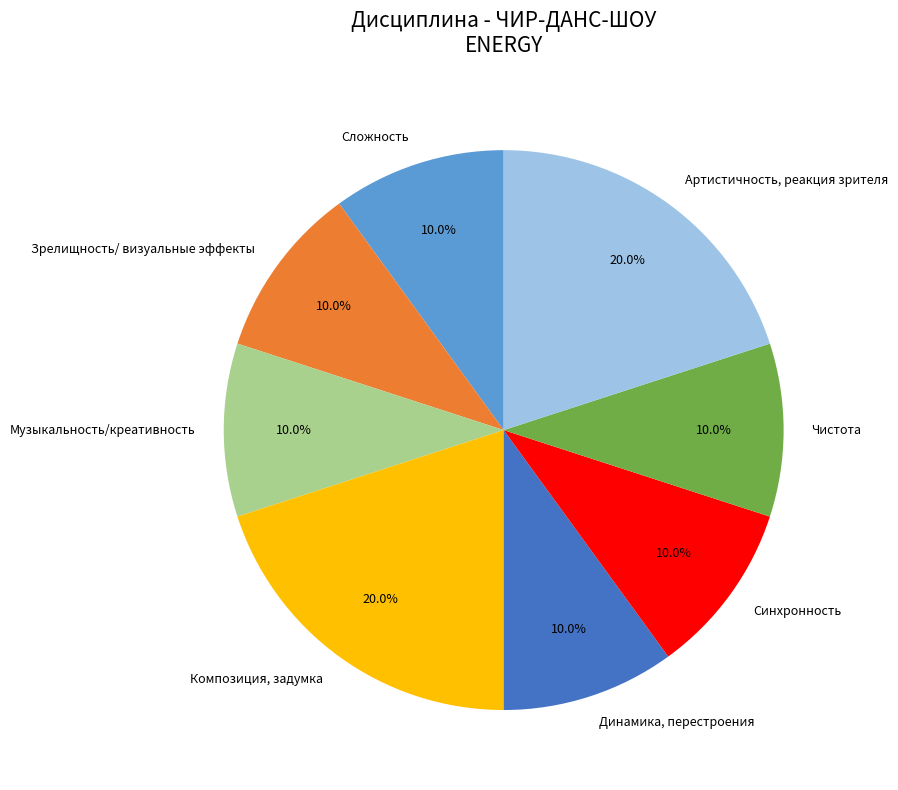

Is there a majority slice in this chart?

No